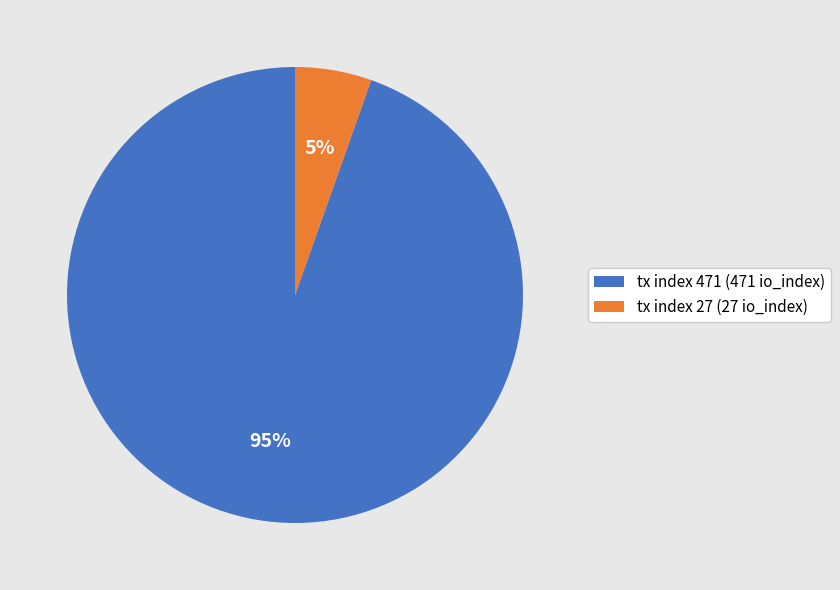

True or false: tx index 27 accounts for 5% of the total.

True